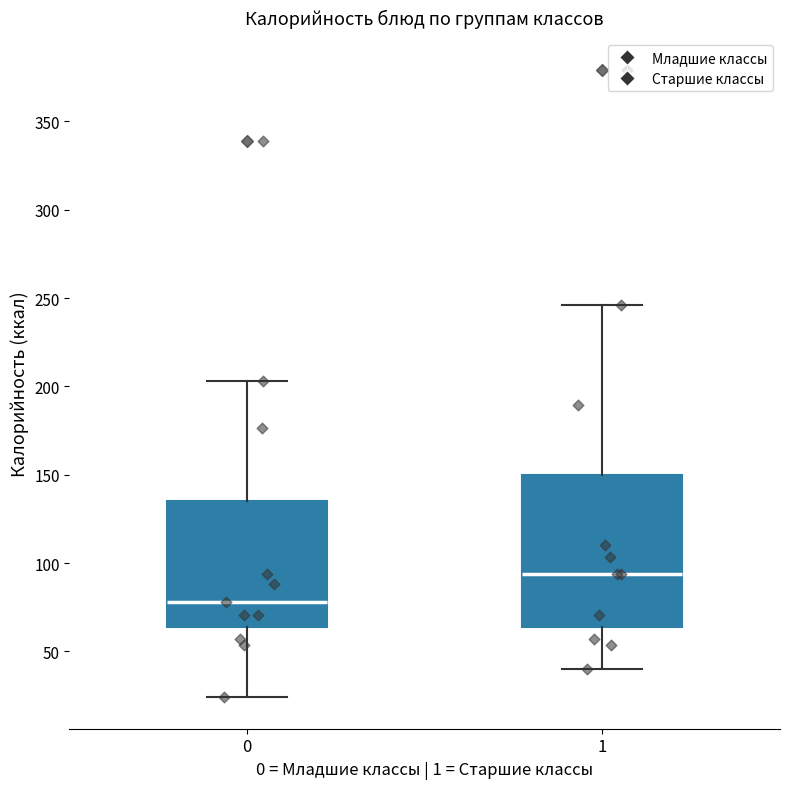

Which box is the tallest, from its lower edge to its upper edge?

1